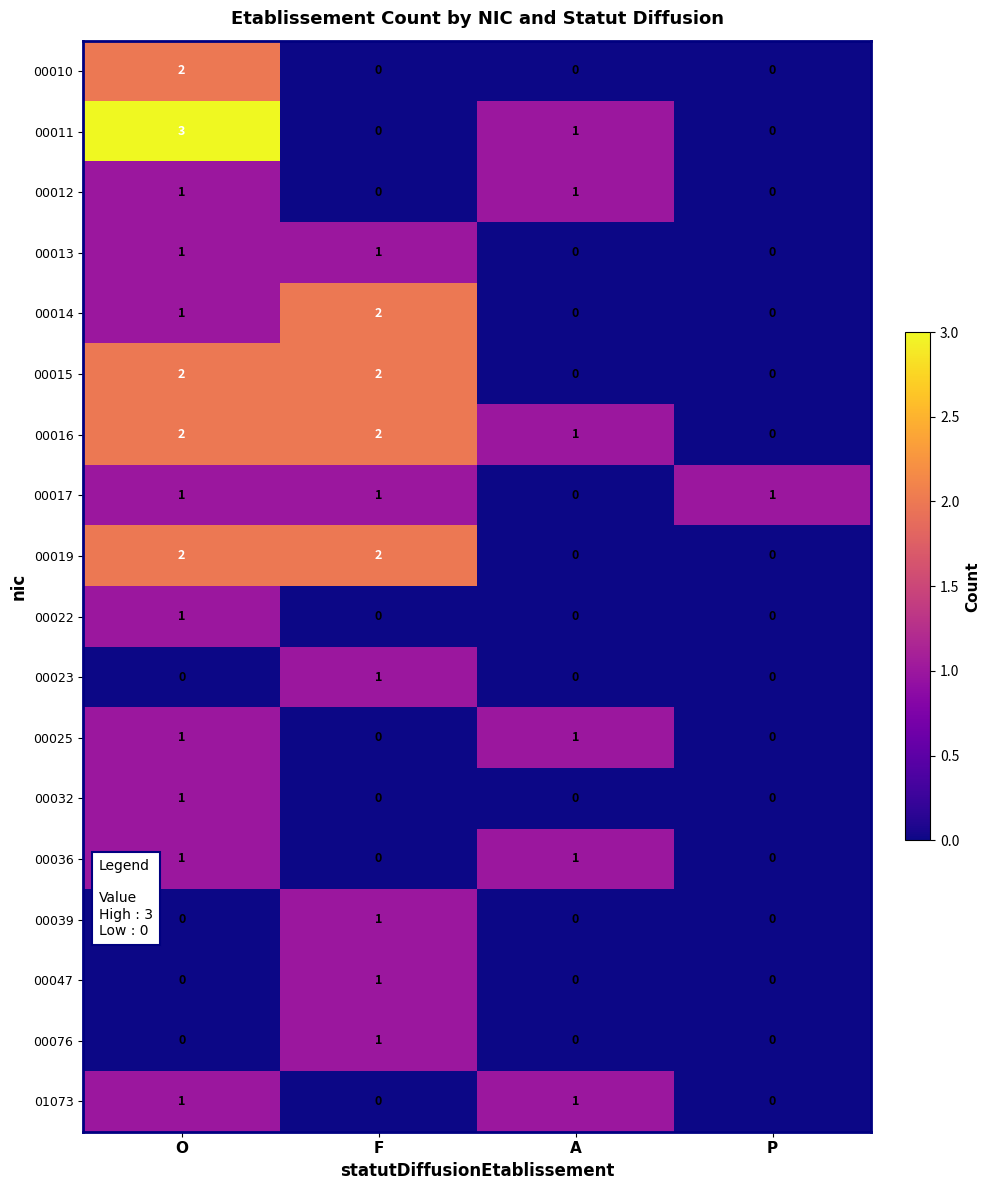

True or false: 00014 has a value of 1 at P.

False